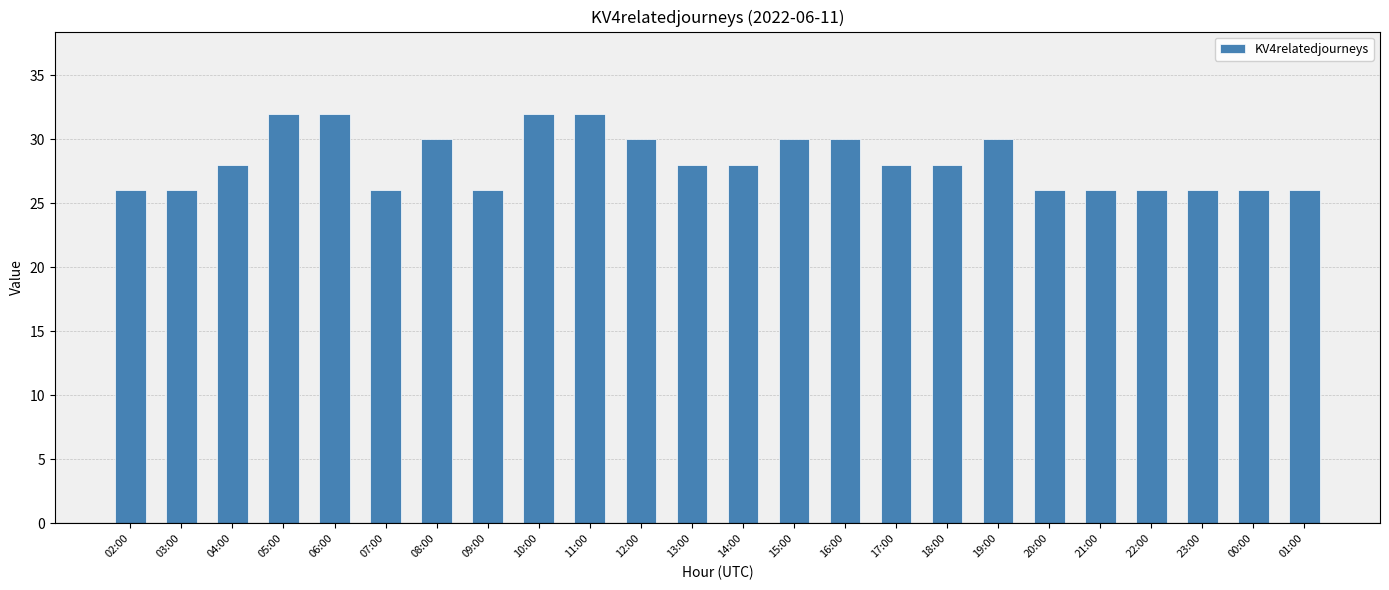

What is the minimum value shown in the chart?

26